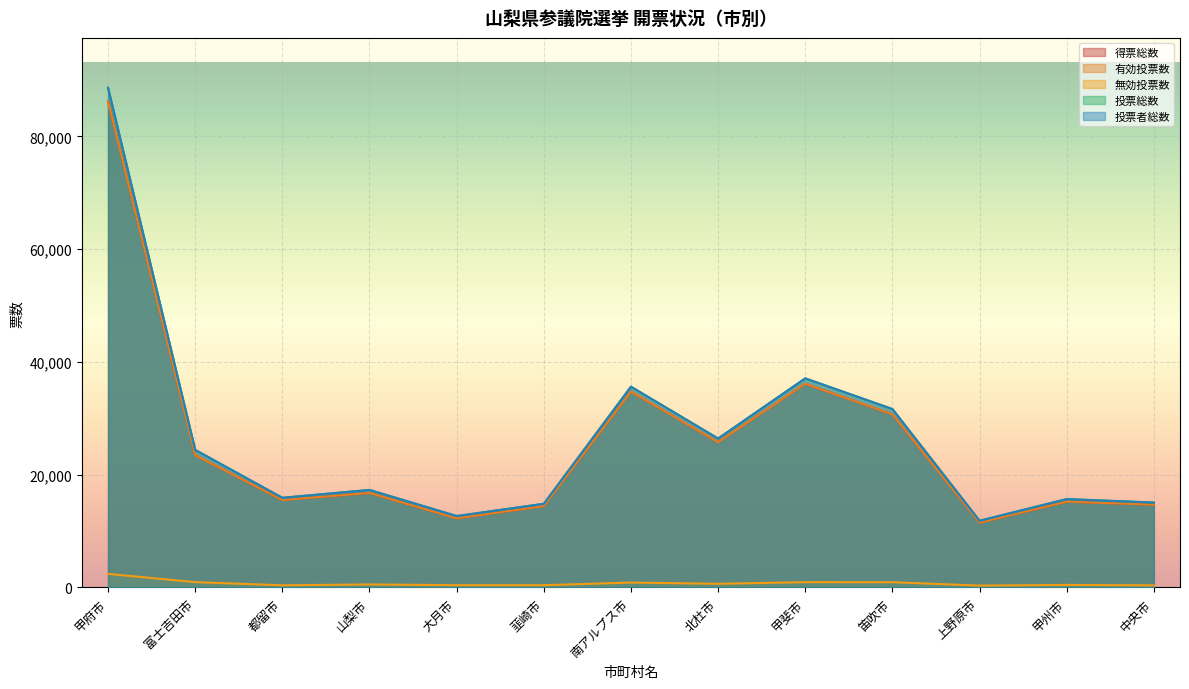

Is the value of 有効投票数 at 上野原市 greater than the value of 投票者総数 at 甲州市?

No